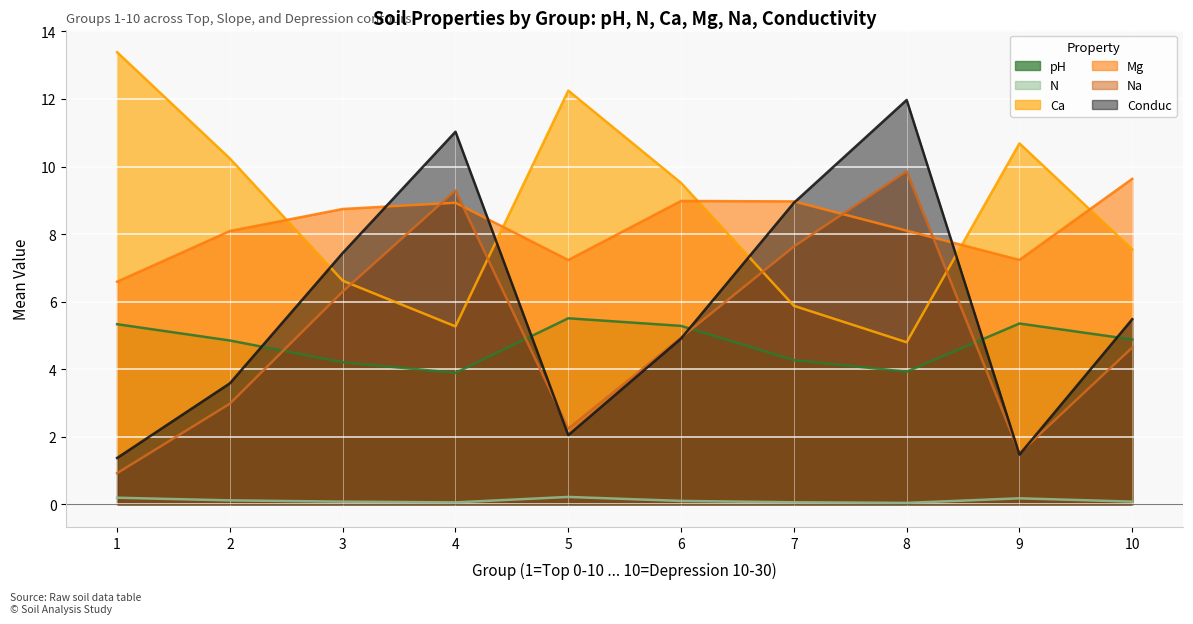

Reading left to right, list all the values displayed in this chart.

pH: 5.3	4.8	4.2	3.9	5.5	5.3	4.3	3.9	5.4	4.9
N: 0.2	0.1	0.1	0.1	0.2	0.1	0.1	0.0	0.2	0.1
Ca: 13.4	10.2	6.6	5.3	12.2	9.5	5.9	4.8	10.7	7.5
Mg: 6.6	8.1	8.7	8.9	7.2	9.0	9.0	8.1	7.2	9.6
Na: 0.9	3.0	6.3	9.3	2.2	4.9	7.6	9.9	1.5	4.6
Conduc: 1.4	3.6	7.4	11.0	2.0	4.9	8.9	12.0	1.5	5.5